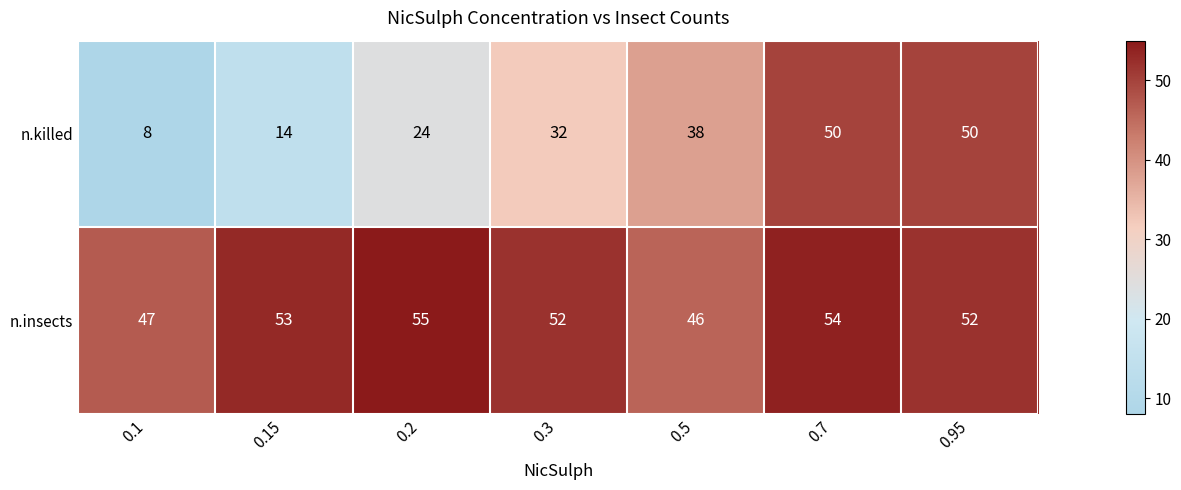

The value of n.killed at 0.95 is 72. True or false?

False